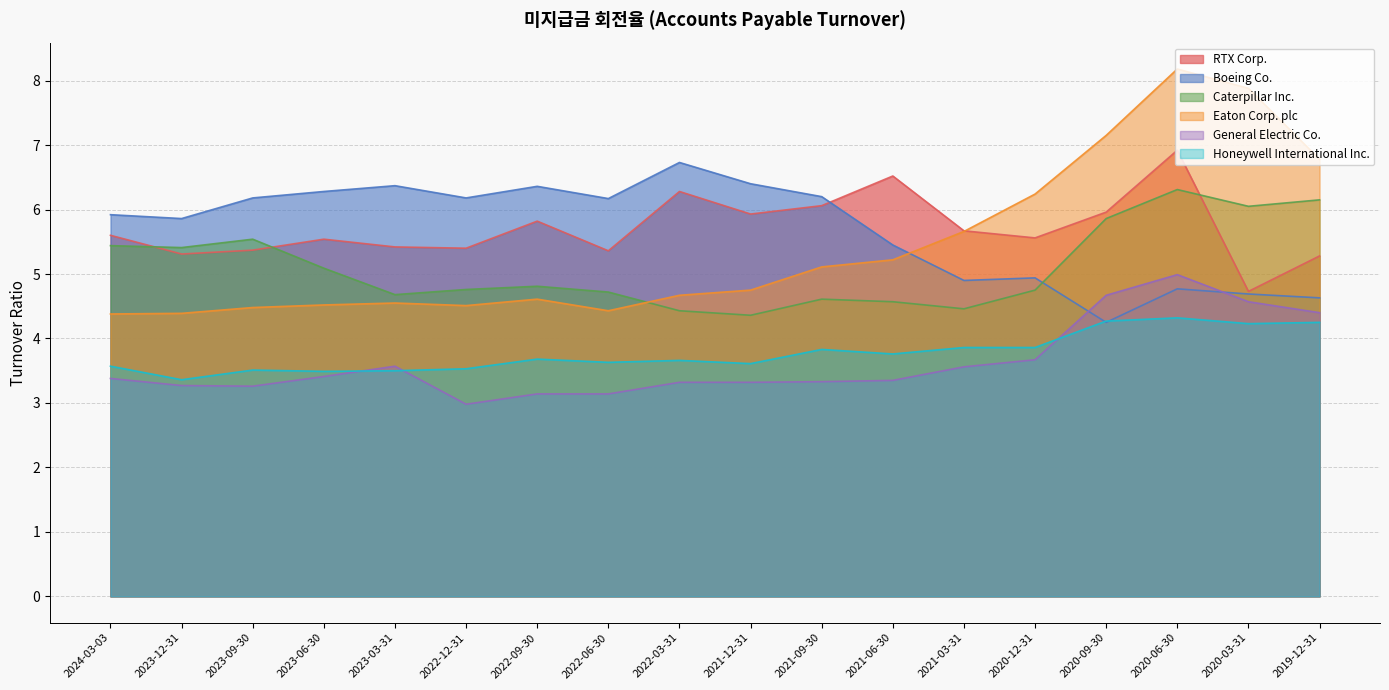

List the series in order of their peak value, lowest first.

Honeywell International Inc., General Electric Co., Caterpillar Inc., Boeing Co., RTX Corp., Eaton Corp. plc